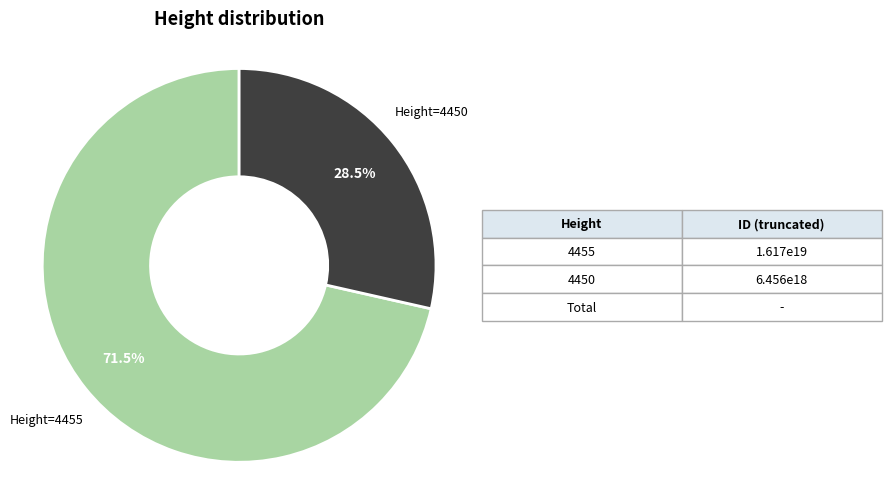

Is there a majority slice in this chart?

Yes